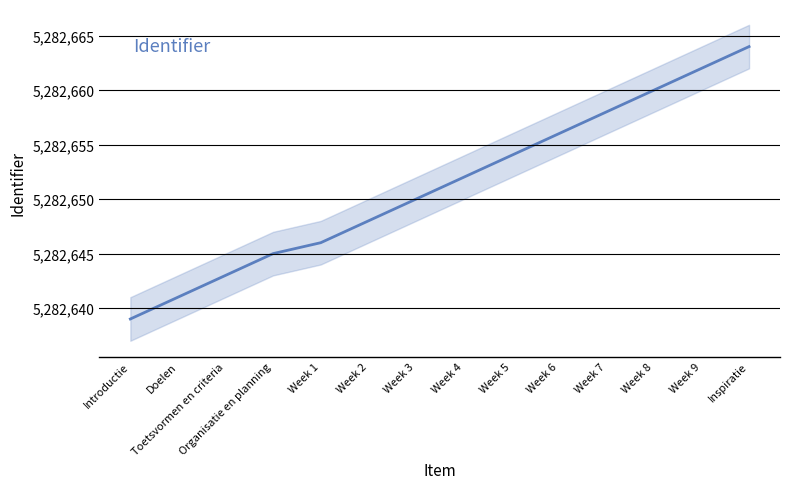

What is the change in value from Week 1 to Week 3?

+4